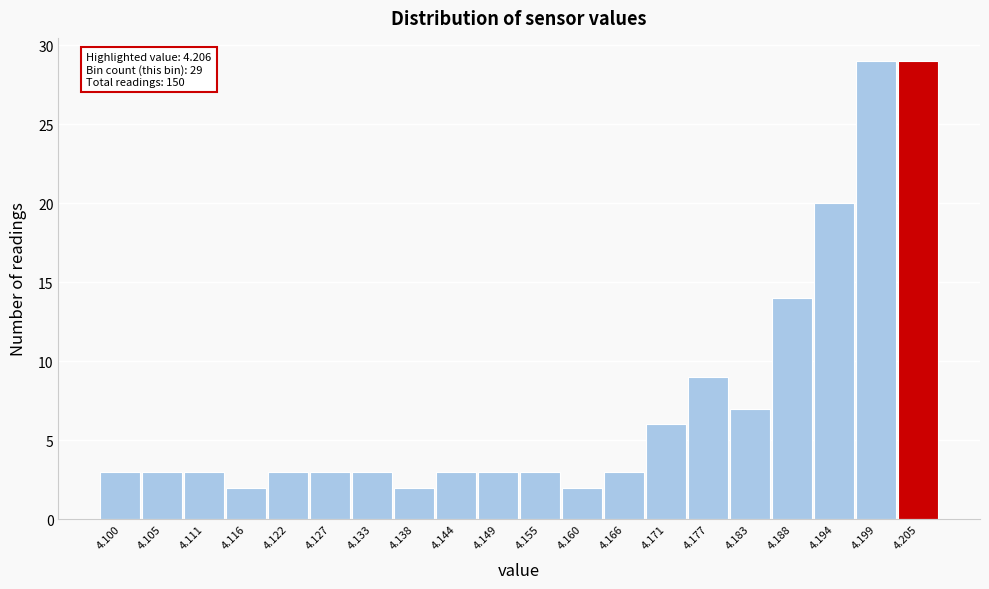

Reading left to right, extract all data points from this chart.

3	3	3	2	3	3	3	2	3	3	3	2	3	6	9	7	14	20	29	29